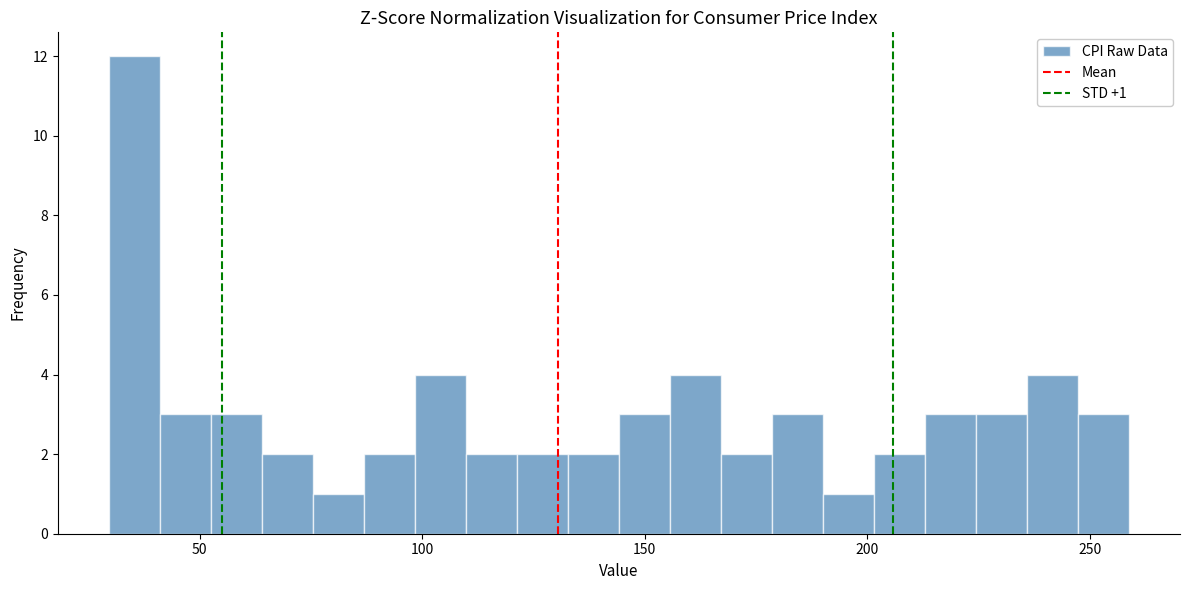

Around what value on the x-axis is the tallest bar? Give the approximate position of its centre, as read against the axis.

35